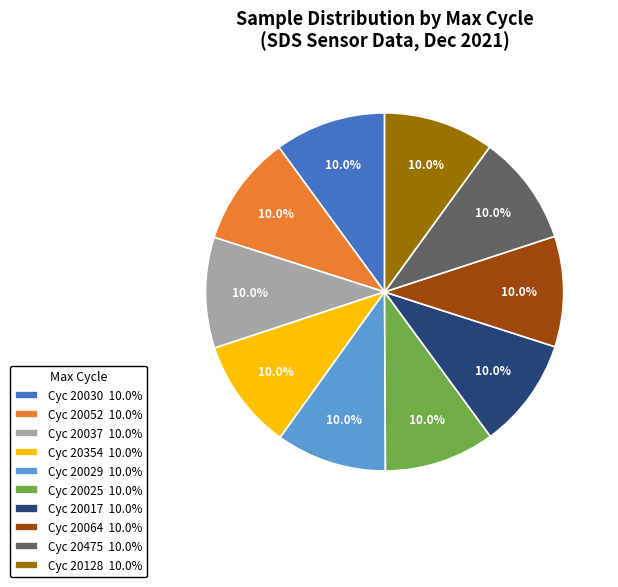

Is there a majority slice in this chart?

No